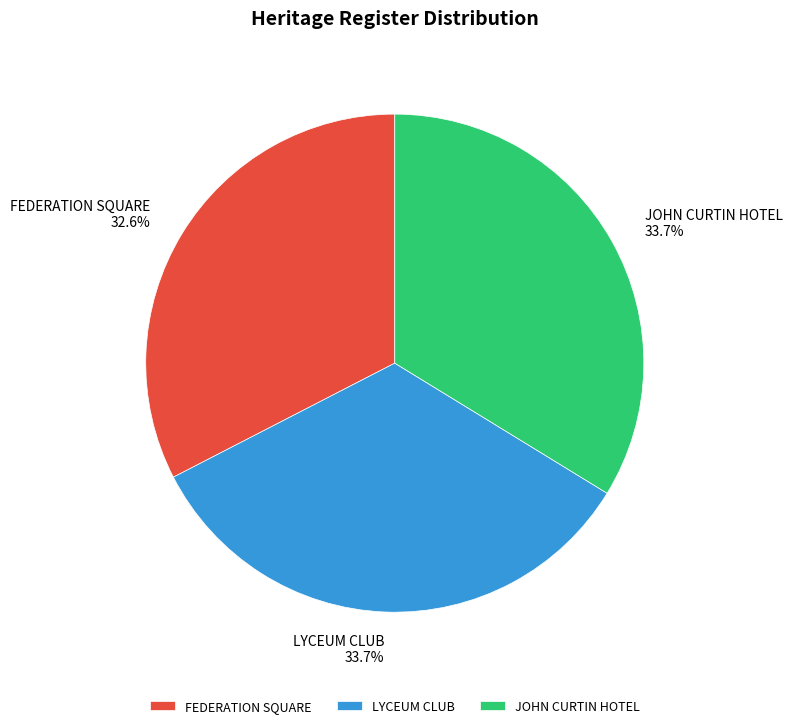

Which slice is the smallest?

FEDERATION SQUARE